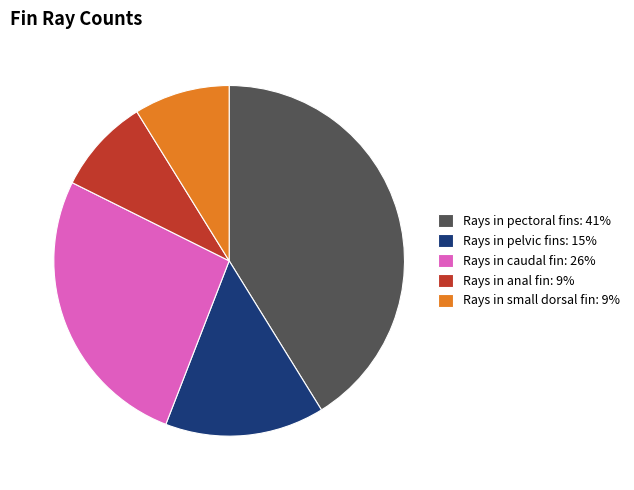

Combined, do Rays in pelvic fins: 15% and Rays in caudal fin: 26% account for over 50%?

No